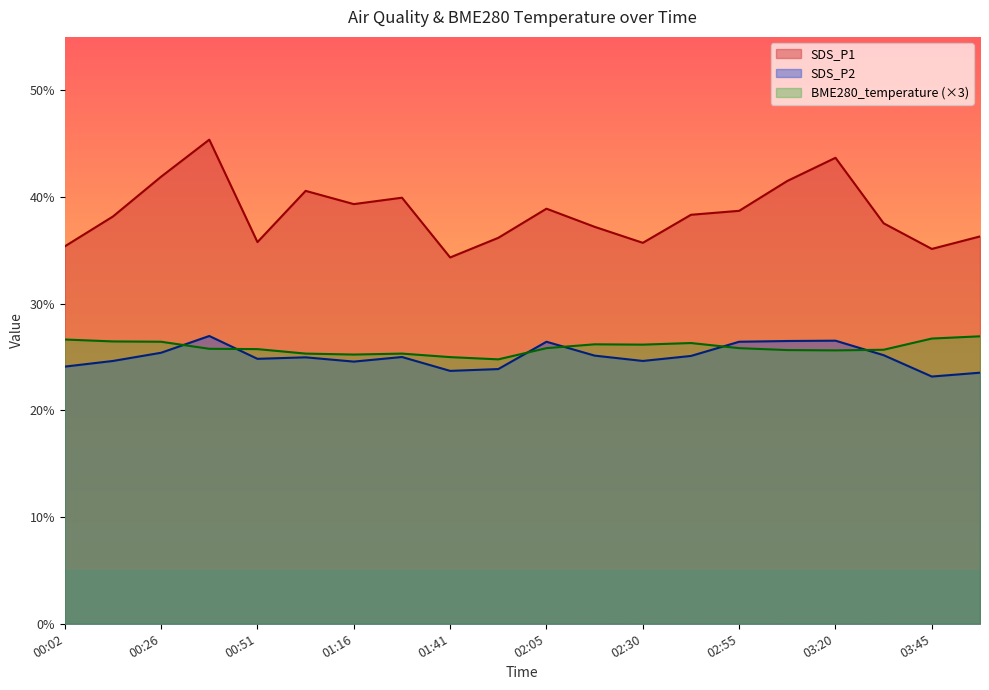

True or false: SDS_P2 and SDS_P1 cross at least once.

False